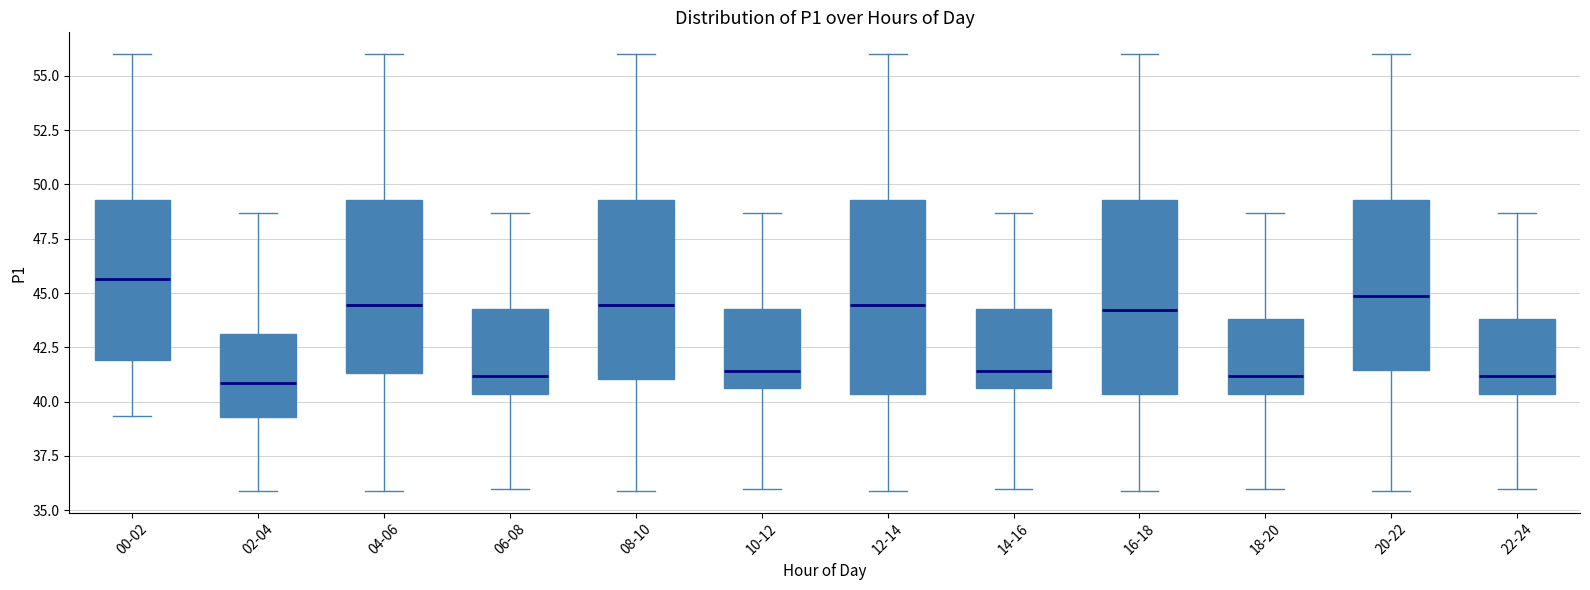

Reading left to right, read every box against the y-axis: the position of its median line, the range the box covers, and the ends of its whiskers. The values are not printed on the chart, so give them approximately, as read against the axis.

00-02: median 45.5, box 42.0 to 49.5, whiskers 39.5 to 56.0
02-04: median 41.0, box 39.5 to 43.0, whiskers 36.0 to 48.5
04-06: median 44.5, box 41.5 to 49.5, whiskers 36.0 to 56.0
06-08: median 41.0, box 40.5 to 44.5, whiskers 36.0 to 48.5
08-10: median 44.5, box 41.0 to 49.5, whiskers 36.0 to 56.0
10-12: median 41.5, box 40.5 to 44.5, whiskers 36.0 to 48.5
12-14: median 44.5, box 40.5 to 49.5, whiskers 36.0 to 56.0
14-16: median 41.5, box 40.5 to 44.5, whiskers 36.0 to 48.5
16-18: median 44.0, box 40.5 to 49.5, whiskers 36.0 to 56.0
18-20: median 41.0, box 40.5 to 44.0, whiskers 36.0 to 48.5
20-22: median 45.0, box 41.5 to 49.5, whiskers 36.0 to 56.0
22-24: median 41.0, box 40.5 to 44.0, whiskers 36.0 to 48.5